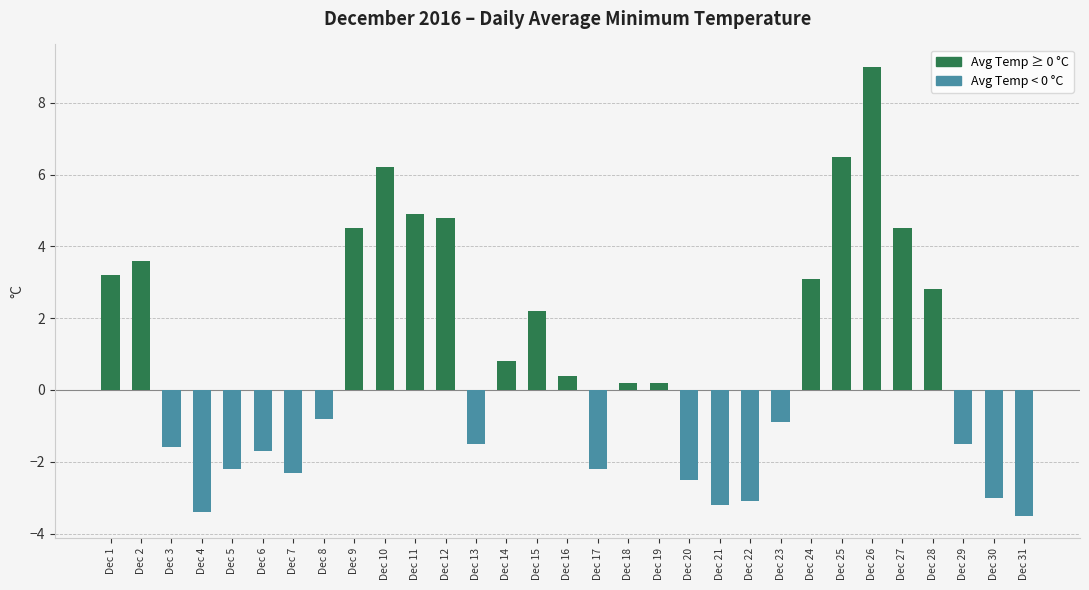

At which category does the chart reach its peak across all series?

Dec 26